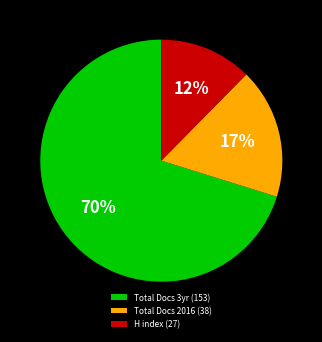

To the nearest percent, what is the difference between the H index (27) and Total Docs 2016 (38) slice percentages?

5%